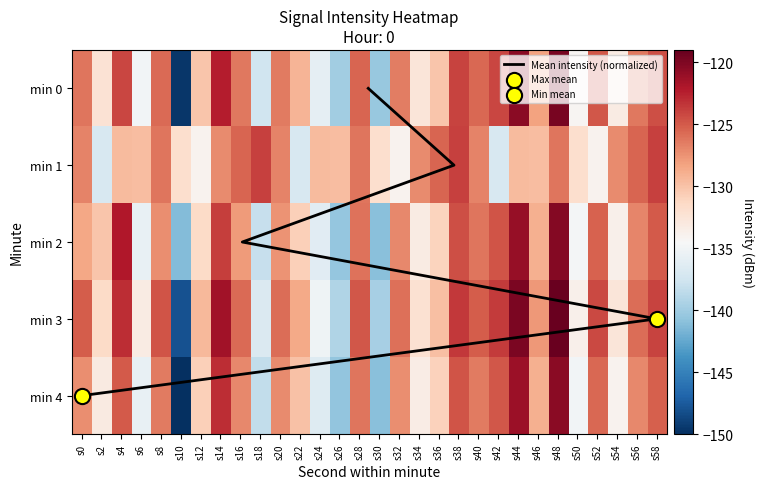

What is the average value of the 0 series?

-129.4